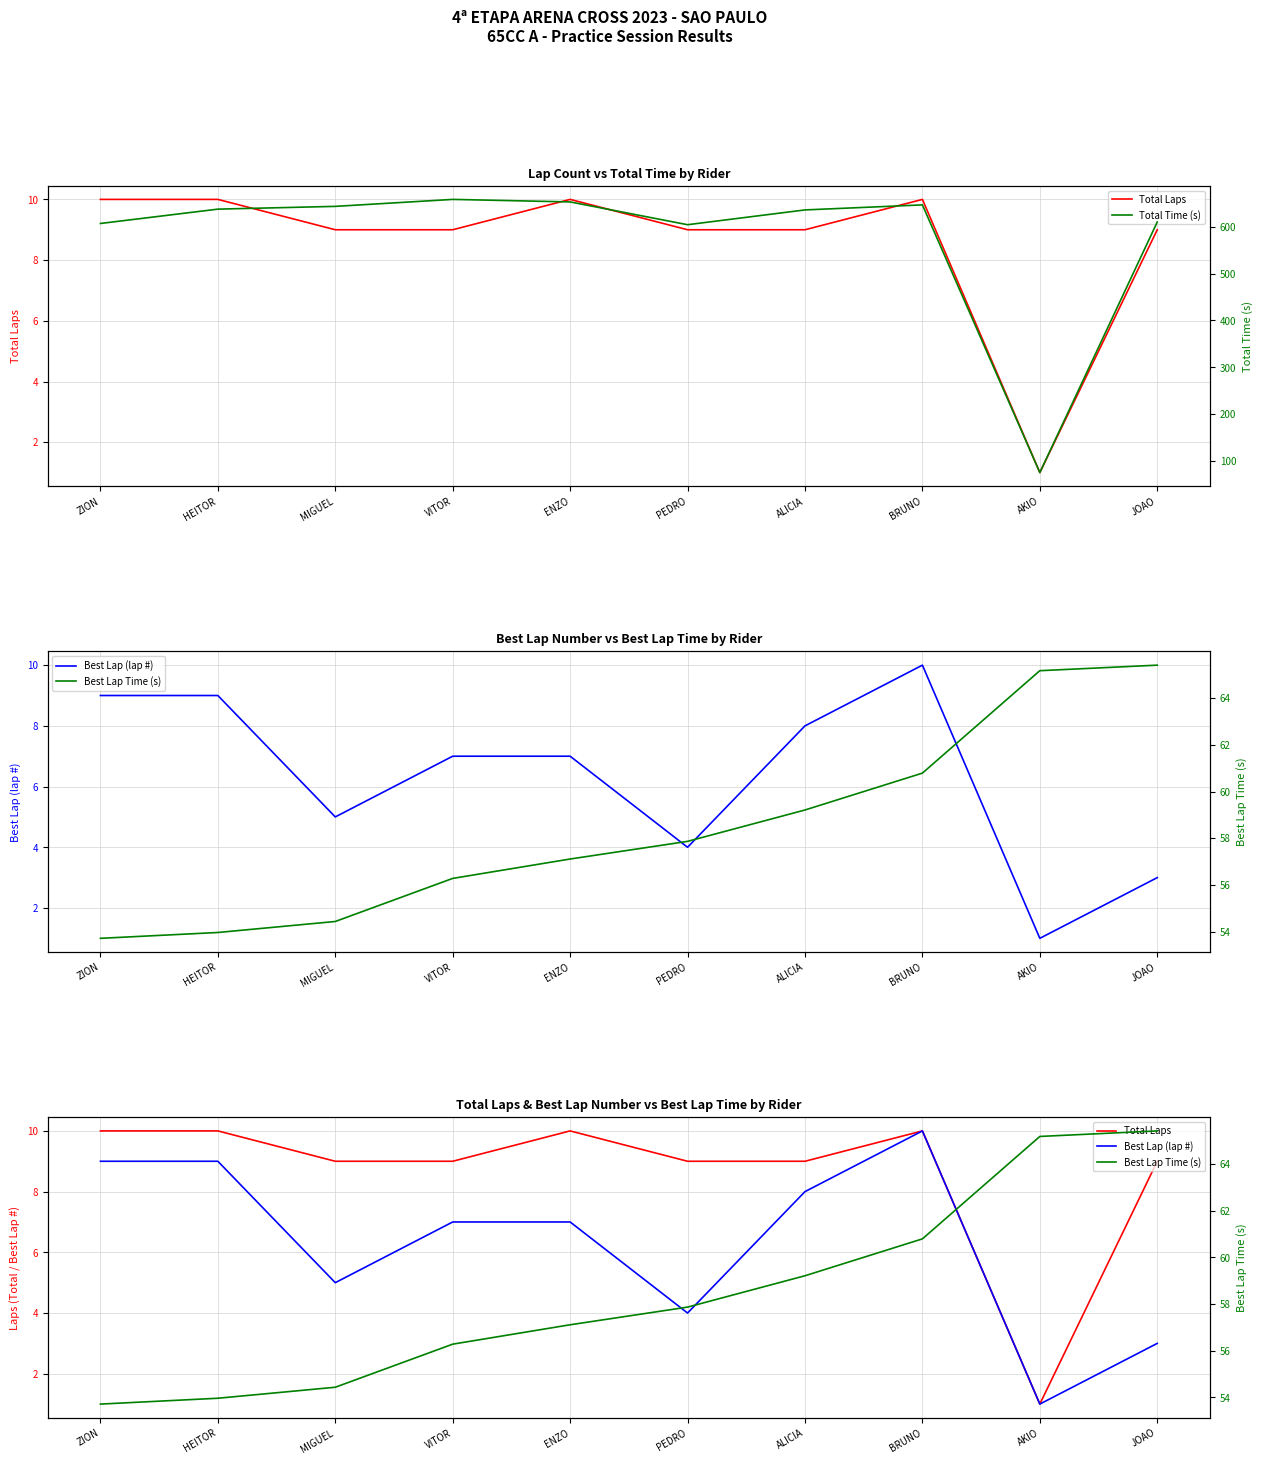

Read the Total Time (s) value at JOAO.

610.4